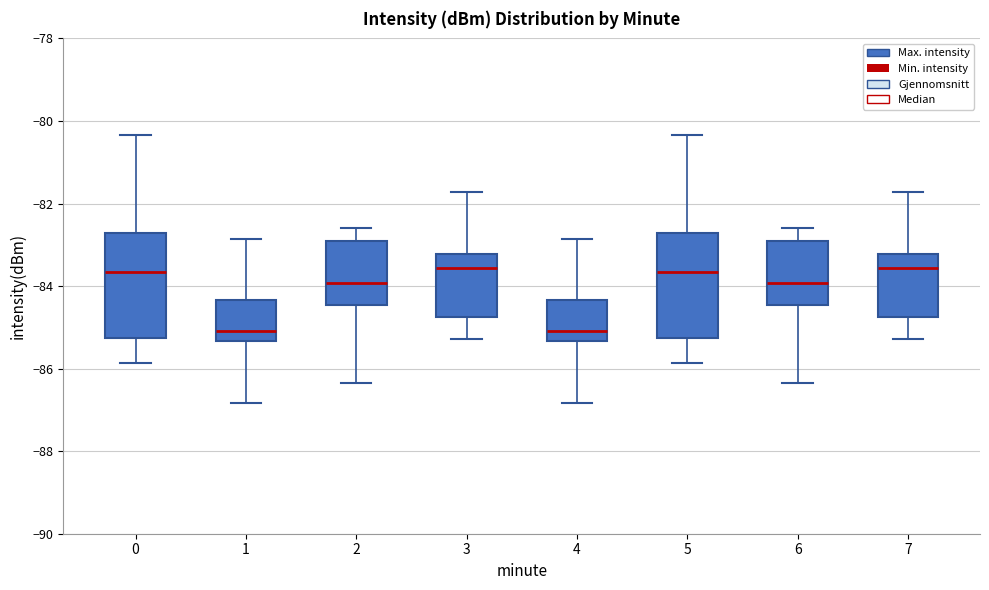

Reading left to right, read every box against the y-axis: the position of its median line, the range the box covers, and the ends of its whiskers. The values are not printed on the chart, so give them approximately, as read against the axis.

0: median -83.6, box -85.2 to -82.8, whiskers -85.8 to -80.4
1: median -85.0, box -85.4 to -84.4, whiskers -86.8 to -82.8
2: median -84.0, box -84.4 to -83.0, whiskers -86.4 to -82.6
3: median -83.6, box -84.8 to -83.2, whiskers -85.2 to -81.8
4: median -85.0, box -85.4 to -84.4, whiskers -86.8 to -82.8
5: median -83.6, box -85.2 to -82.8, whiskers -85.8 to -80.4
6: median -84.0, box -84.4 to -83.0, whiskers -86.4 to -82.6
7: median -83.6, box -84.8 to -83.2, whiskers -85.2 to -81.8